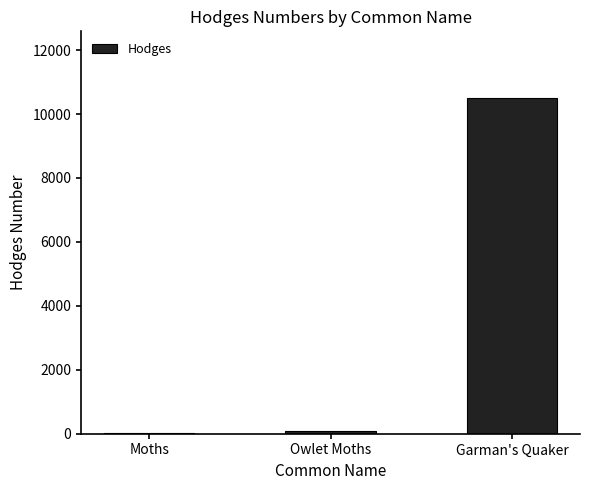

What is the average value?

3536.8